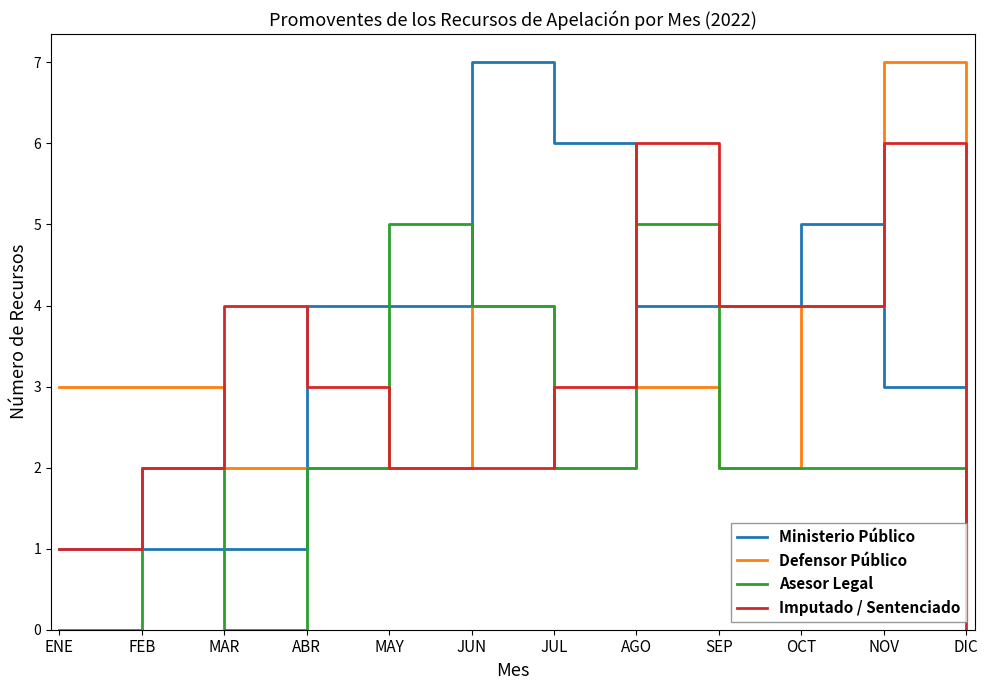

At how many categories does at least one series exceed 1?

12